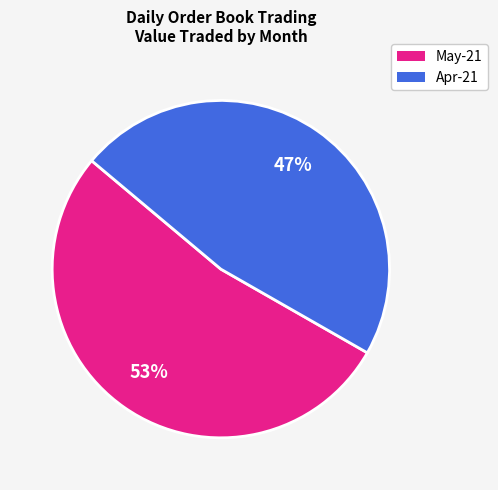

Which has a higher value, May-21 or Apr-21?

May-21